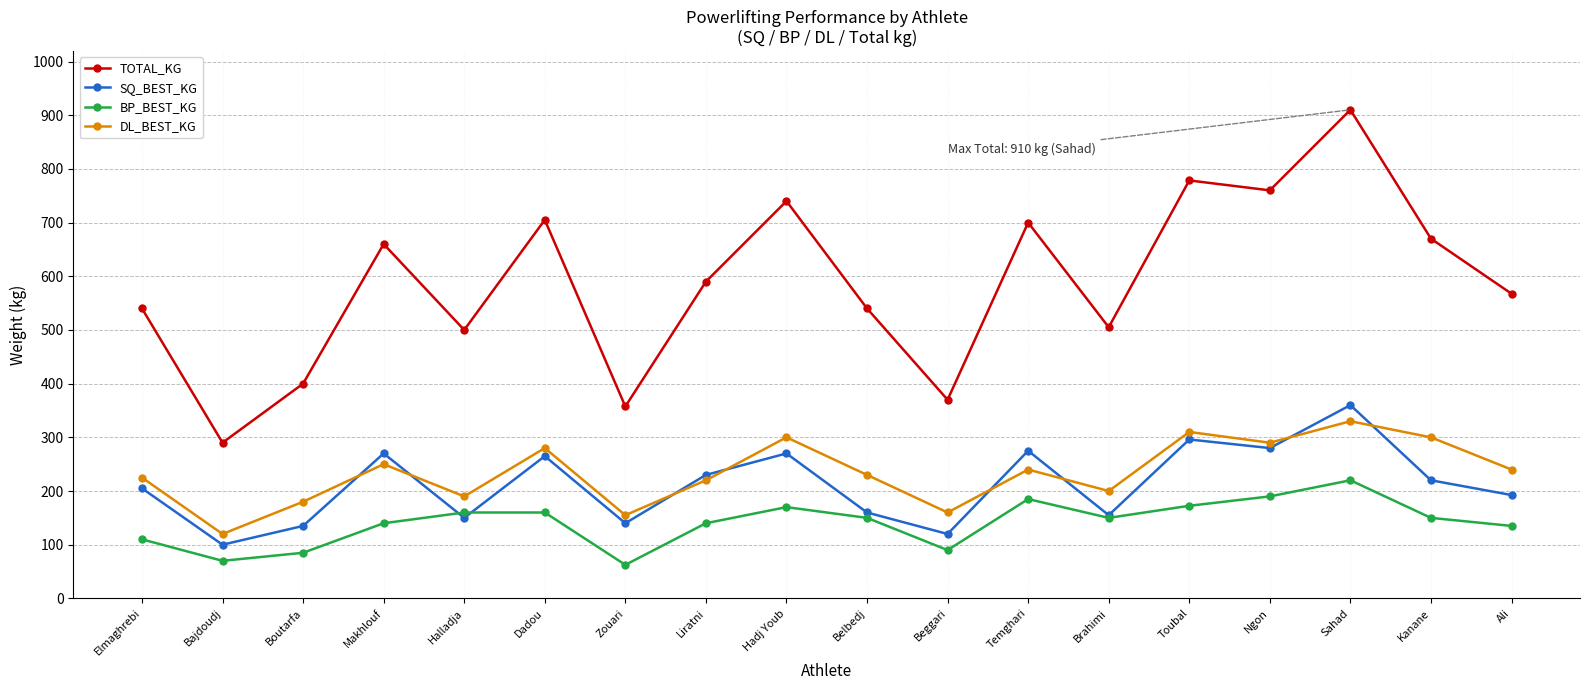

True or false: DL_BEST_KG and TOTAL_KG cross at least once.

False